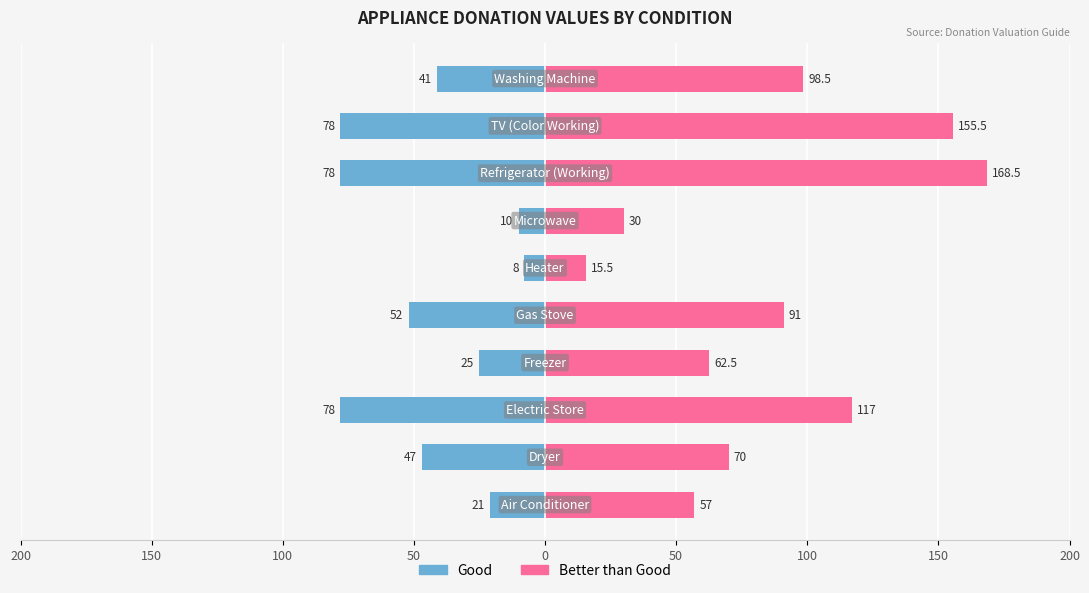

How many distinct data groups are displayed?

2